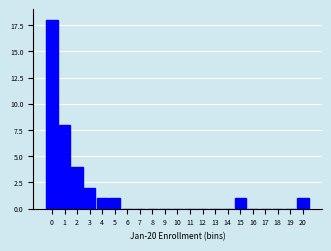

Reading left to right, list all the values displayed in this chart.

0=18	1=8	2=4	3=2	4=1	5=1	6=0	7=0	8=0	9=0	10=0	11=0	12=0	13=0	14=0	15=1	16=0	17=0	18=0	19=0	20=1